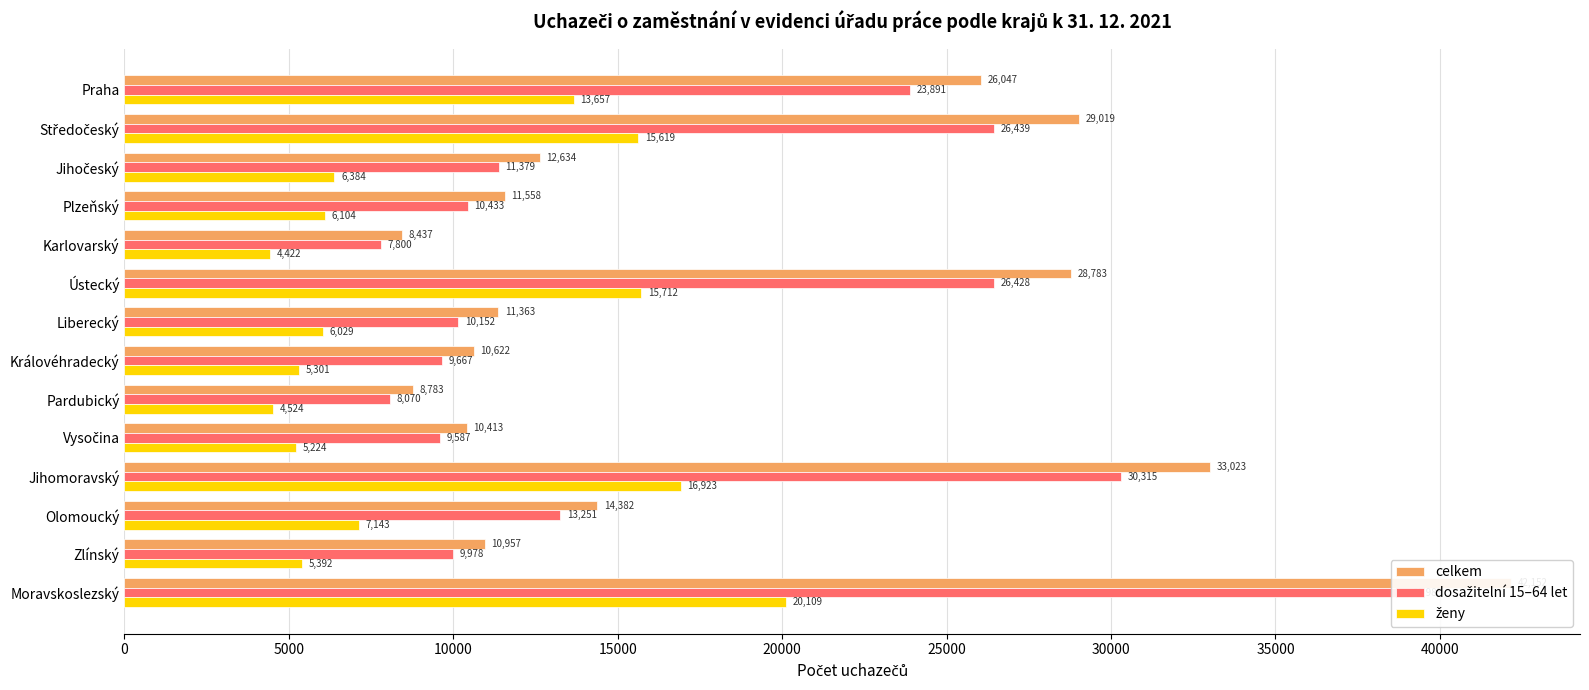

Is the value of dosažitelní 15–64 let at Královéhradecký greater than the value of ženy at Moravskoslezský?

No